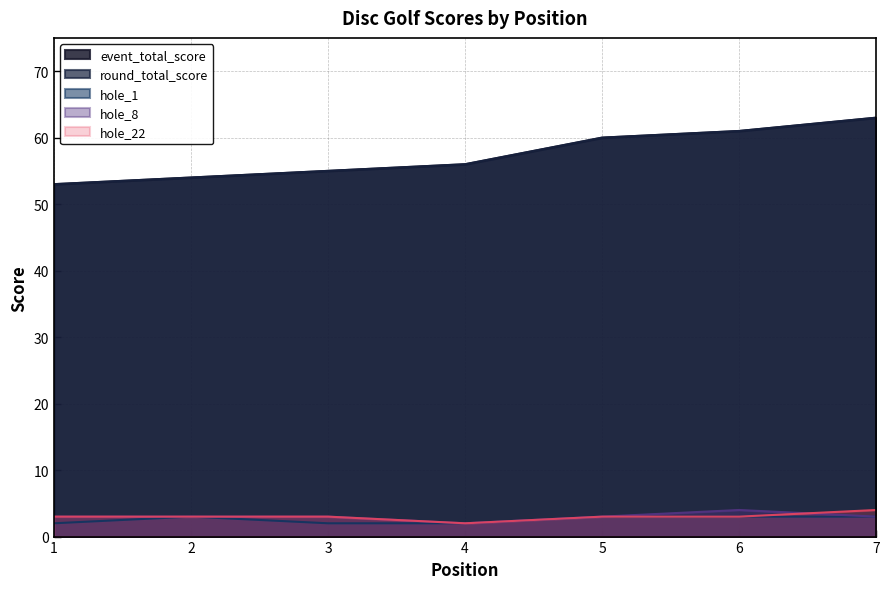

The value of event_total_score at 6 is 27. True or false?

False